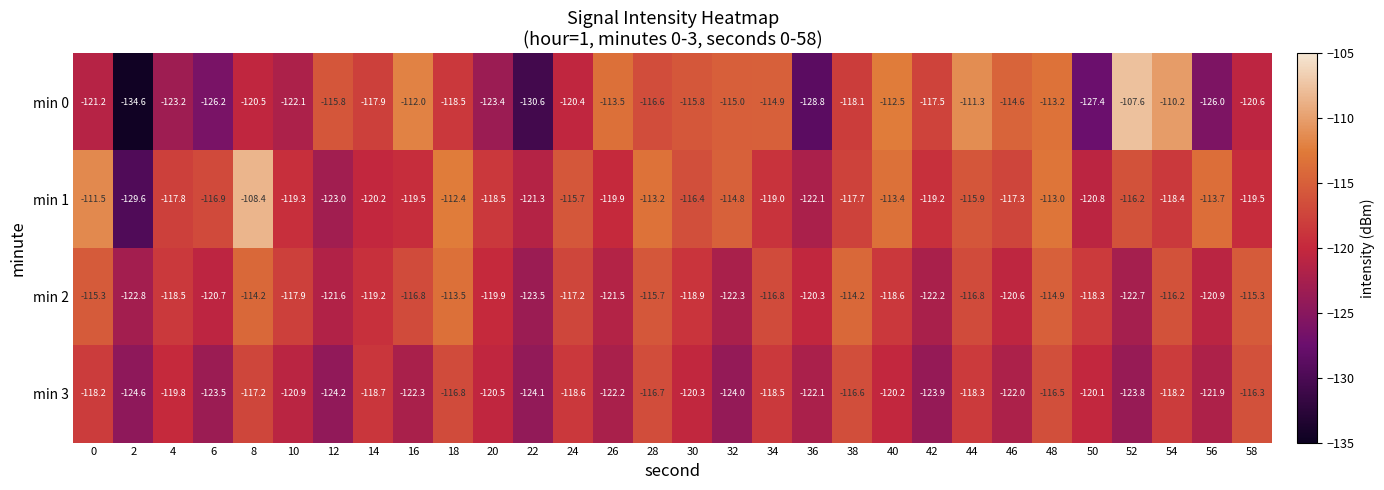

Rank the series at 56 from highest to lowest value.

min 1, min 2, min 3, min 0